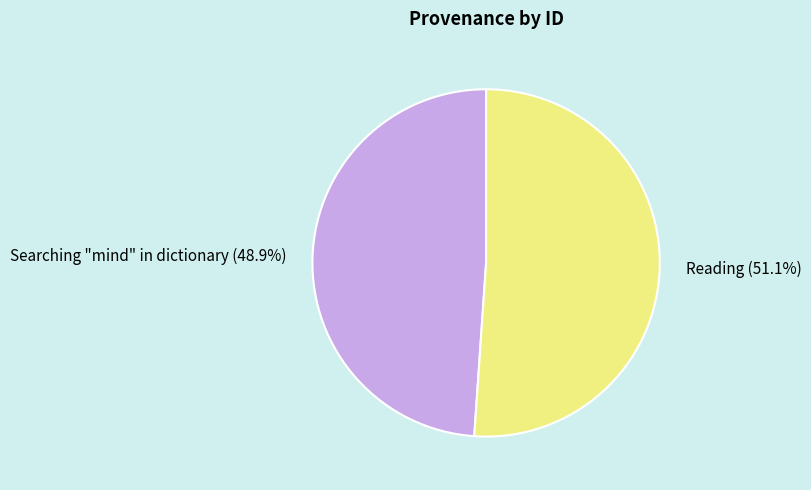

Between Reading and Searching "mind" in dictionary, which is larger?

Reading